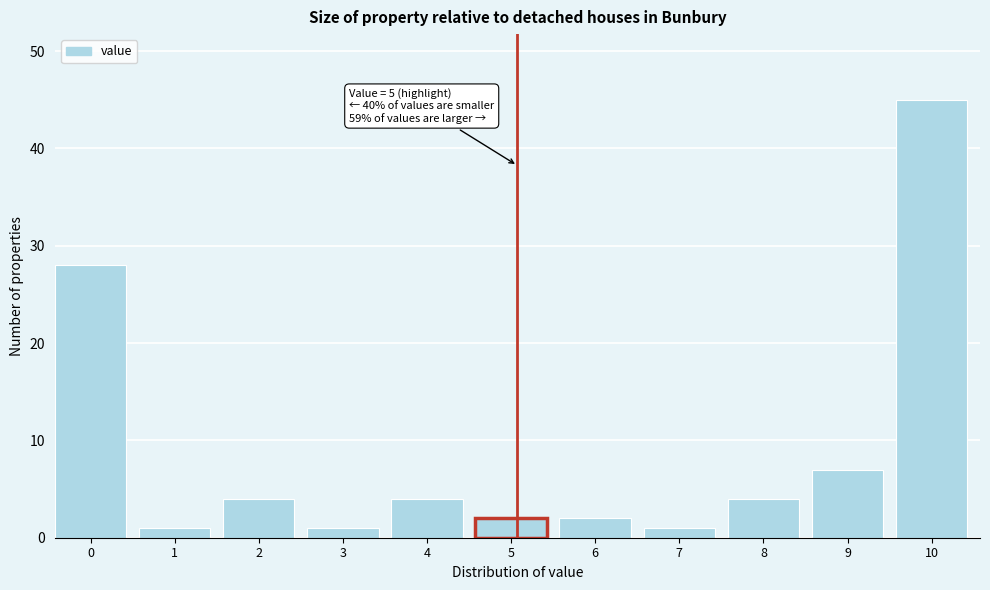

Reading right to left, extract all data points from this chart.

10=45	9=7	8=4	7=1	6=2	5=2	4=4	3=1	2=4	1=1	0=28